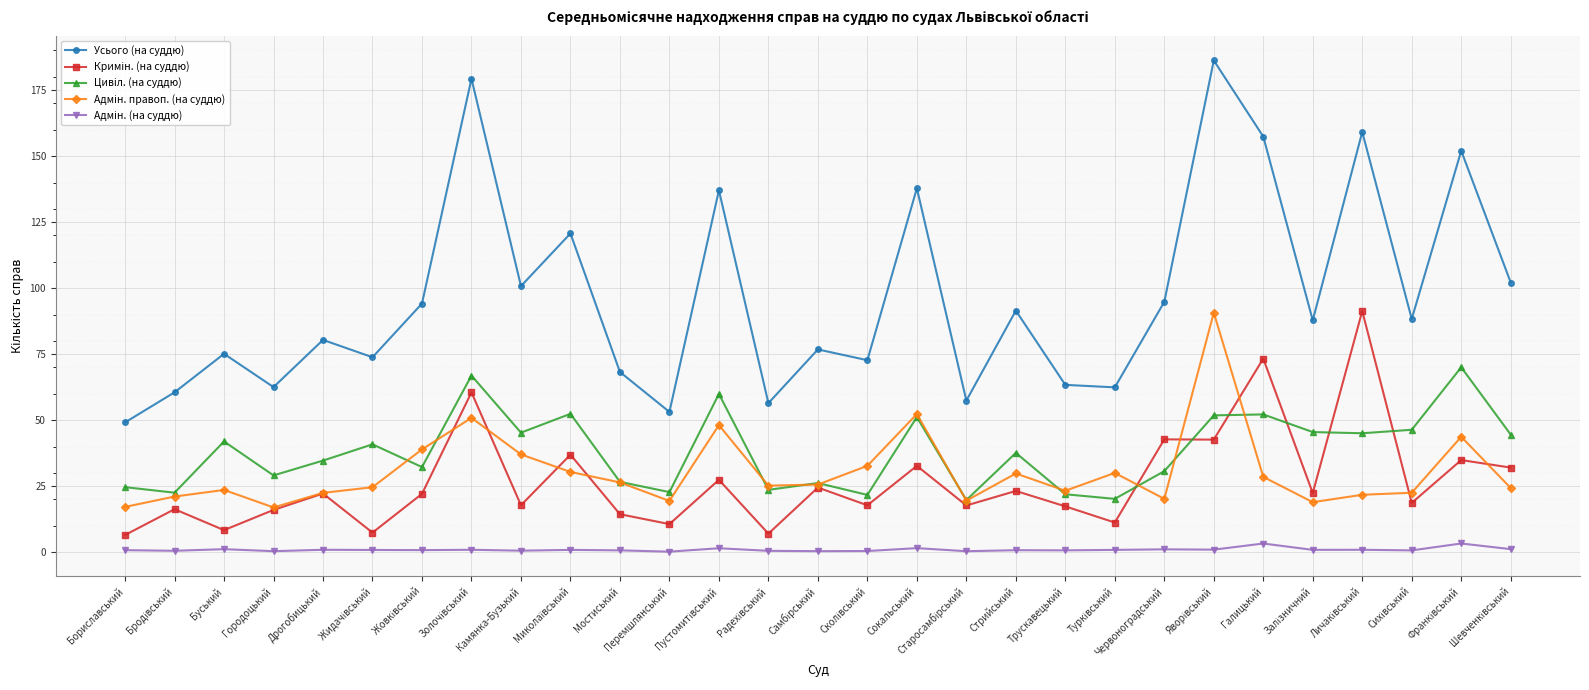

How many categories are shown in the chart?

29